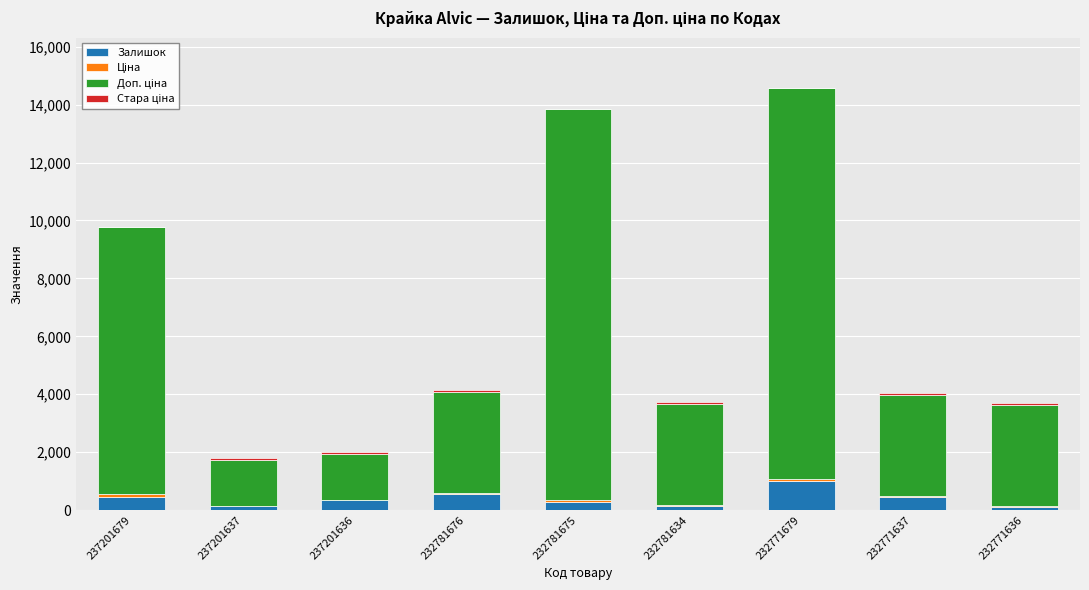

Is it true that Залишок equals 570.0 at 232781676?

True